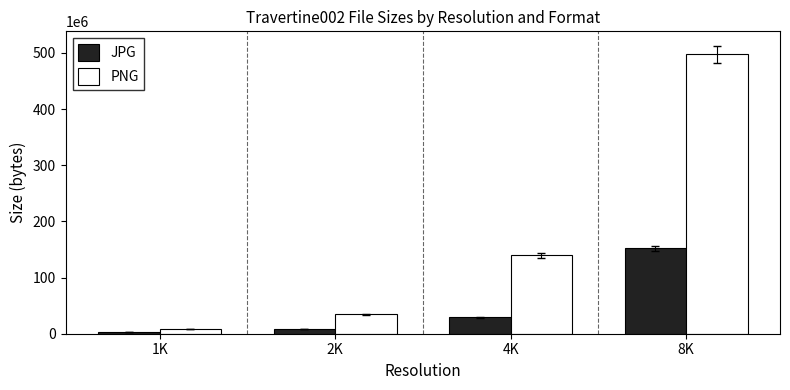

What is the sum of the JPG values at 2K and 8K?

160592424